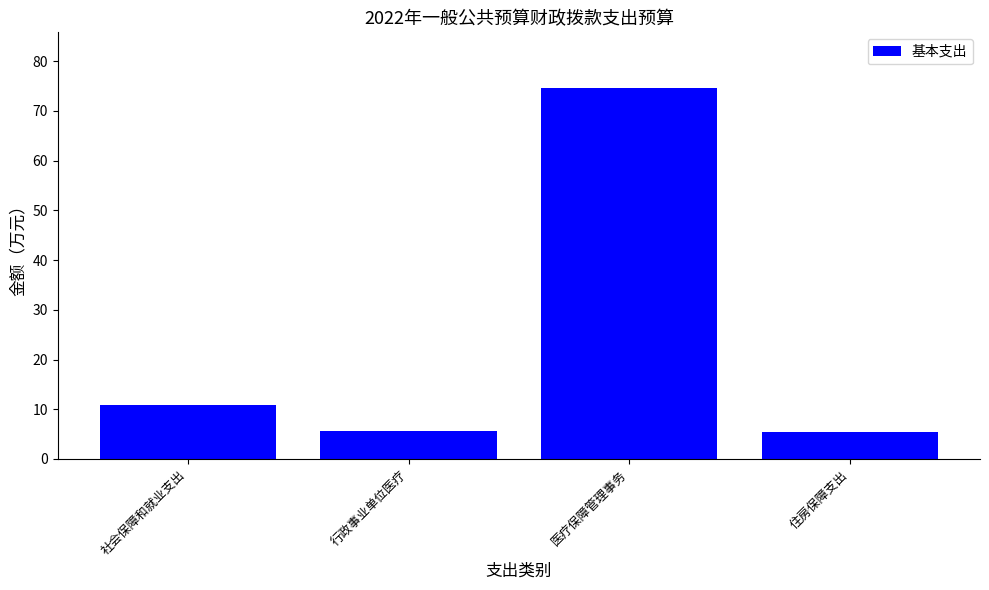

True or false: the data shows 5.4 at 住房保障支出.

True